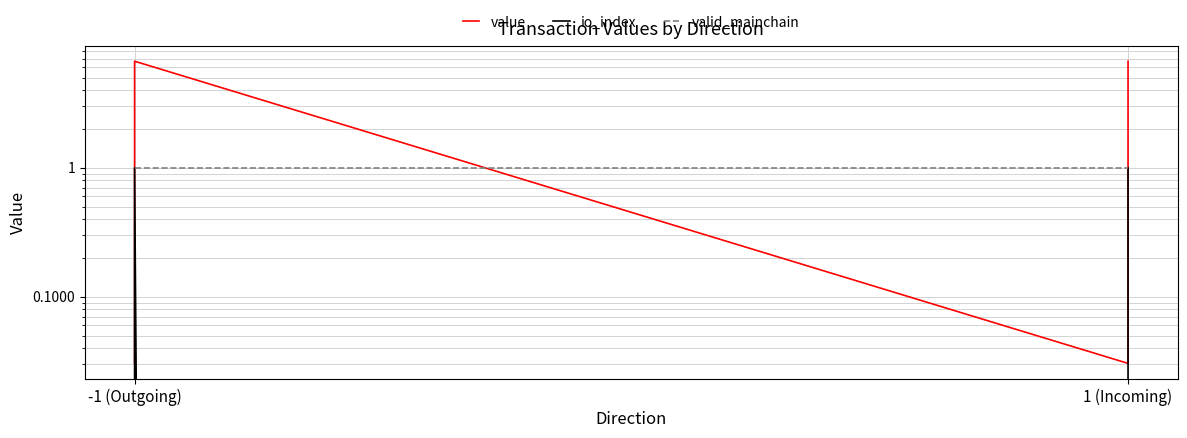

How many lines are shown in the chart?

3